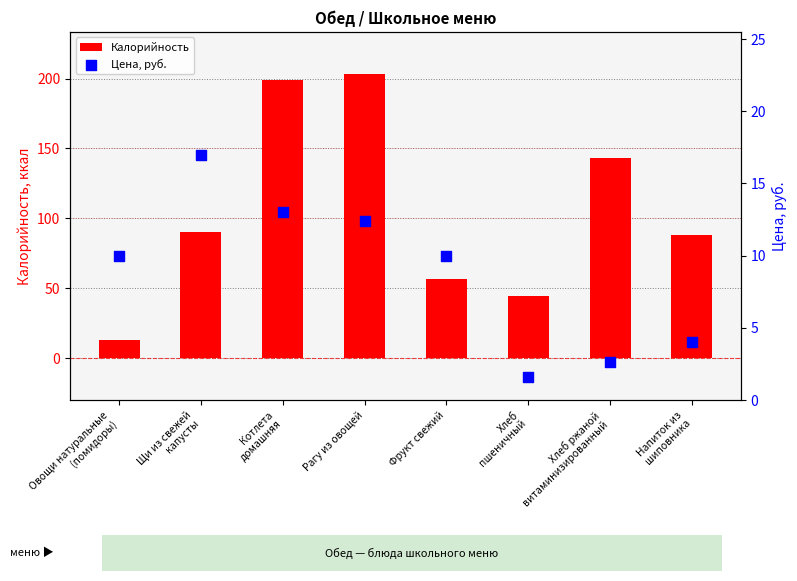

Which series contains the highest Y value?

Калорийность